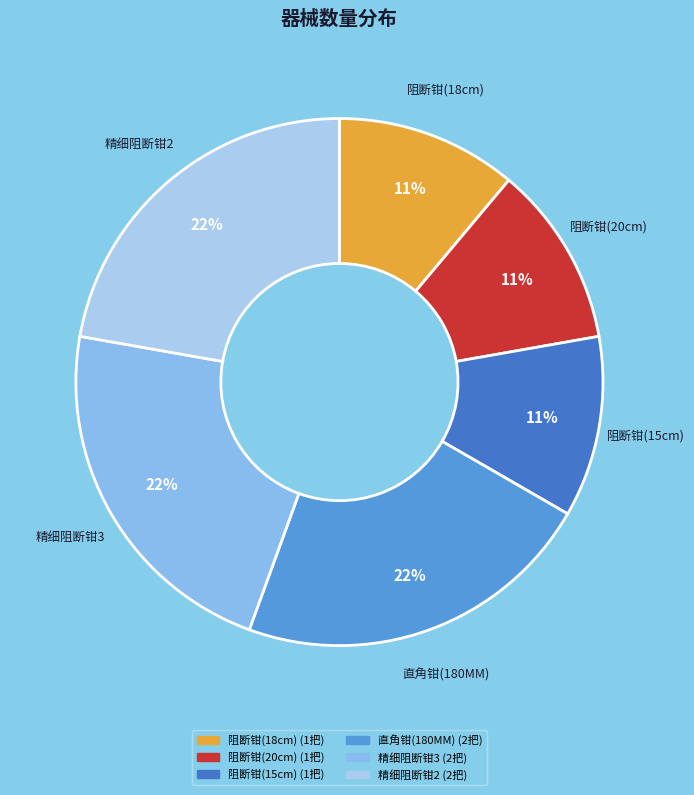

Is it true that 精细阻断钳3 is 22% of the pie?

True